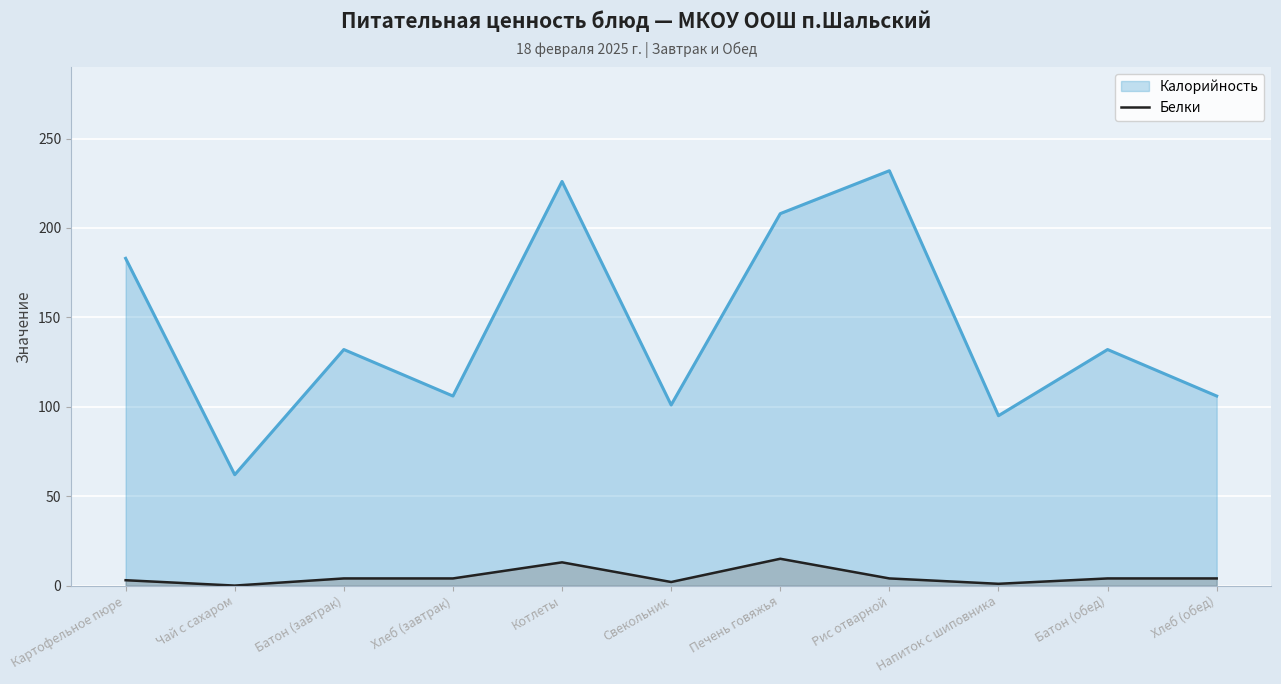

Reading left to right, what are all the values shown in this chart?

Картофельное пюре=3	Чай с сахаром=0	Батон (завтрак)=4	Хлеб (завтрак)=4	Котлеты=13	Свекольник=2	Печень говяжья=15	Рис отварной=4	Напиток с шиповника=1	Батон (обед)=4	Хлеб (обед)=4